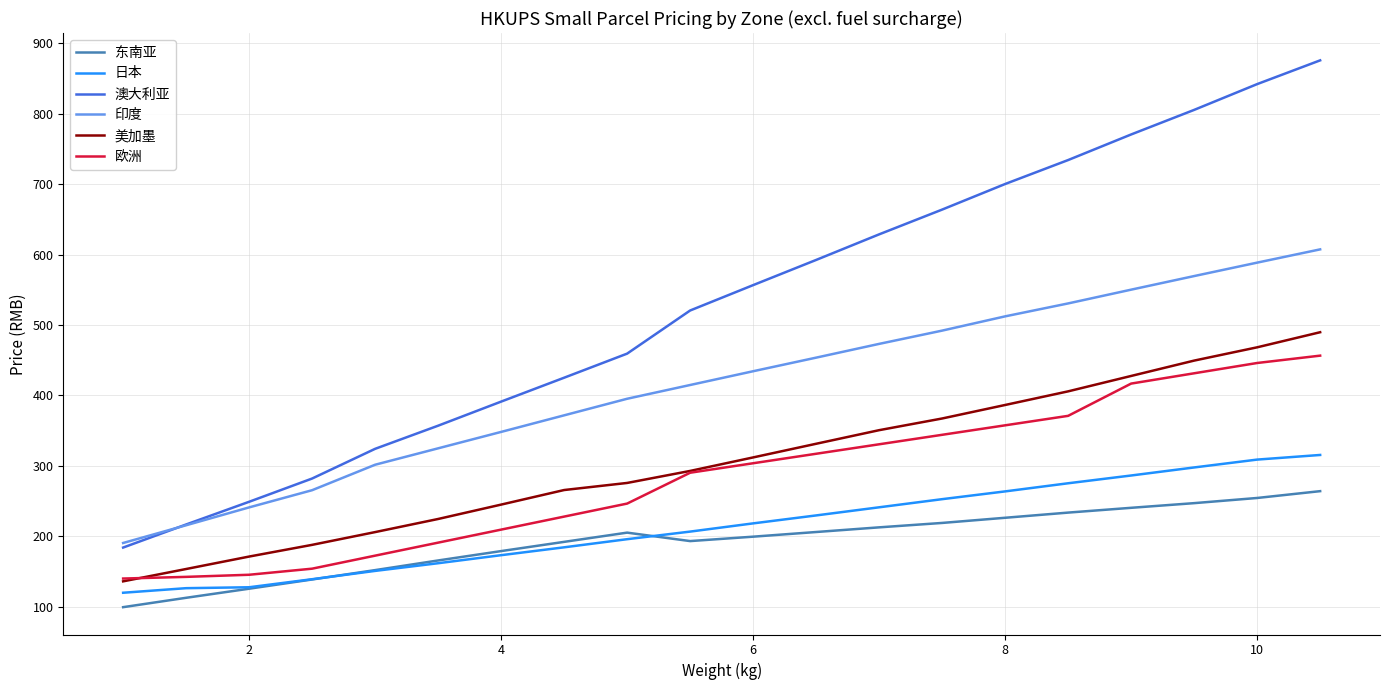

What is the difference between the maximum and minimum values in the 日本 series?

195.6